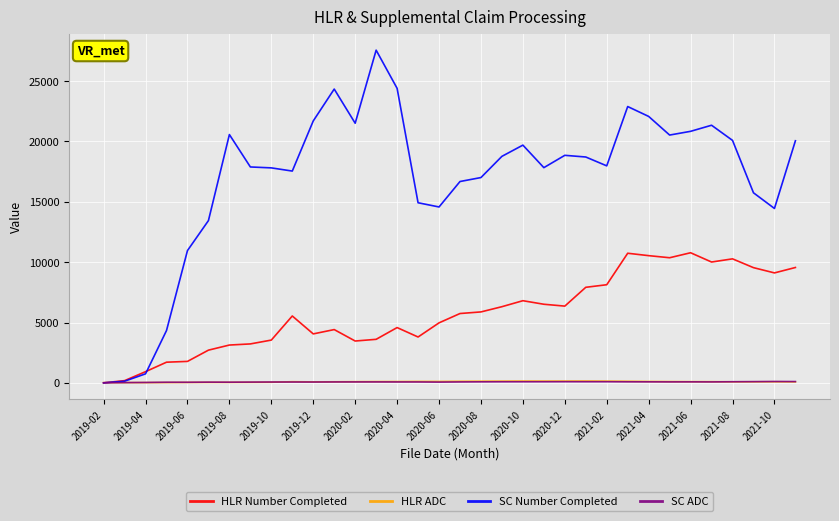

Which series has the largest range (max minus min)?

SC Number Completed